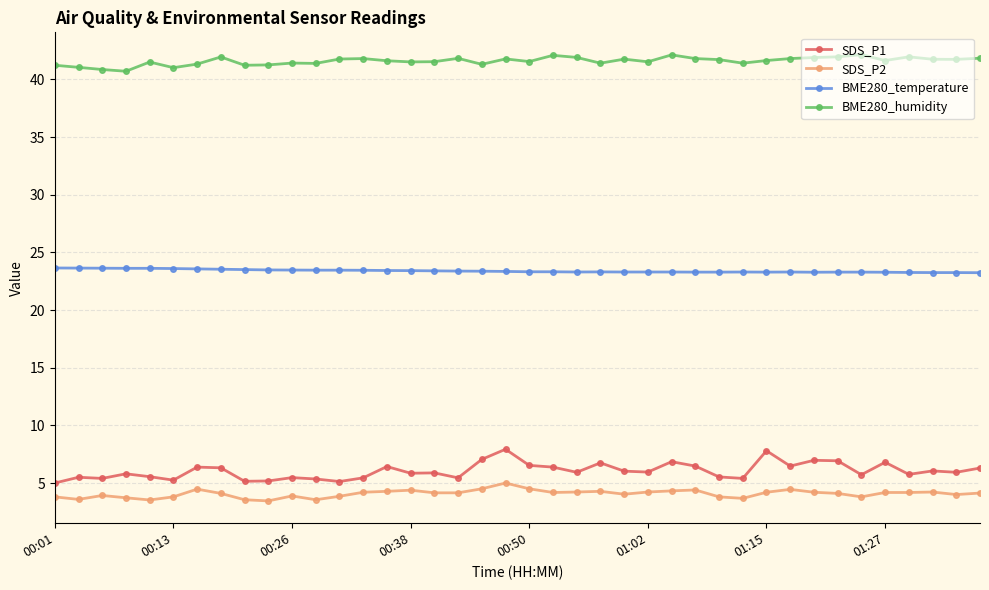

What is the sum of all BME280_temperature values?

935.8